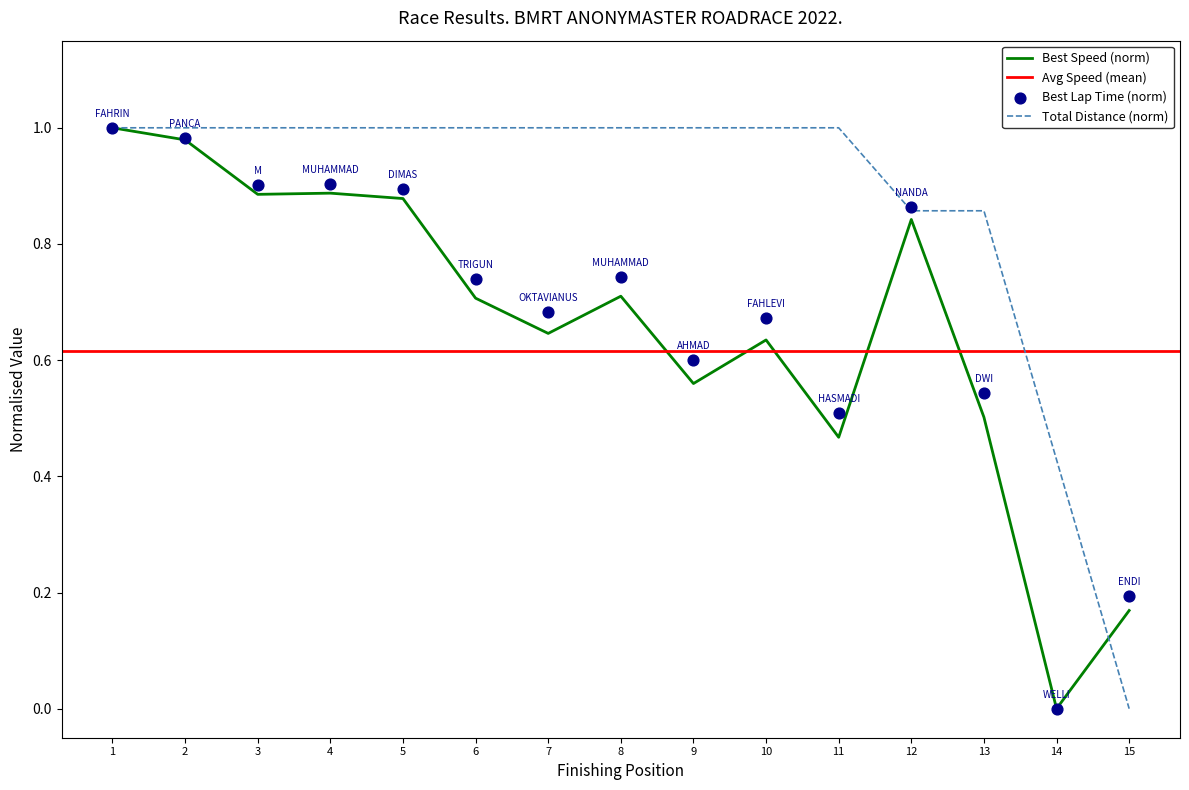

The value of Total Distance (norm) at 1 is 1.0. True or false?

True